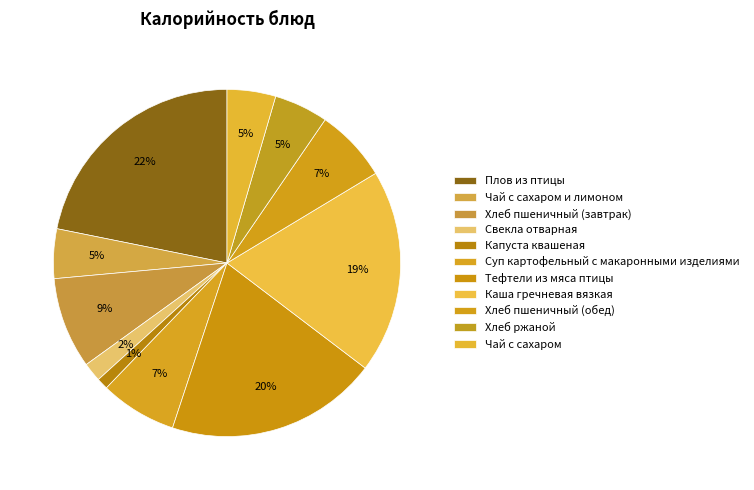

To the nearest percent, what is the difference between the Плов из птицы and Тефтели из мяса птицы slice percentages?

2%